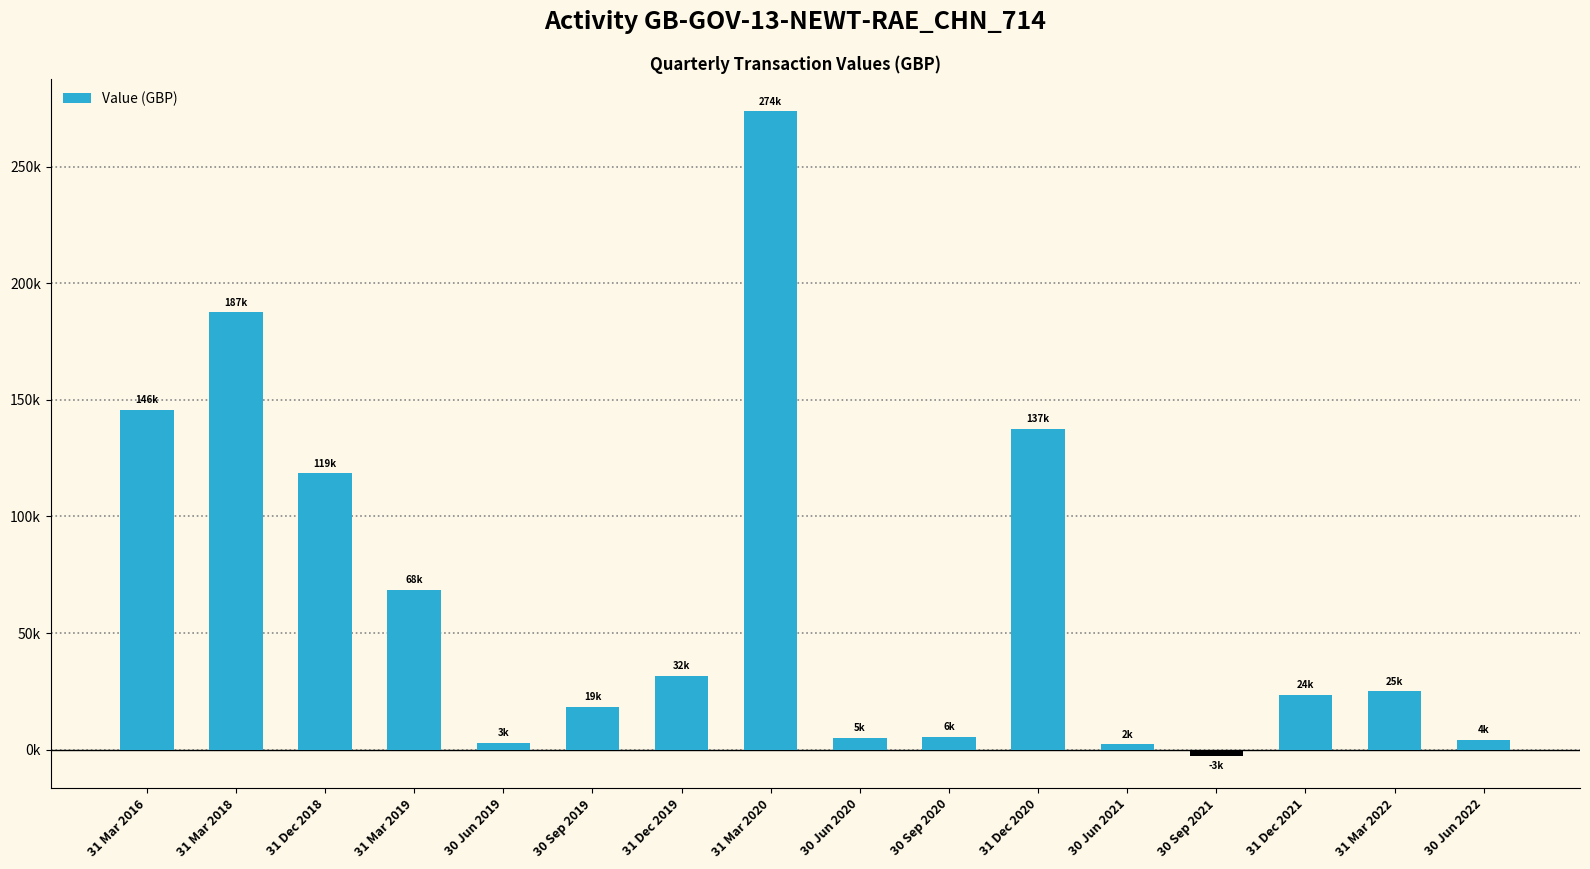

Are the bars horizontal?

No